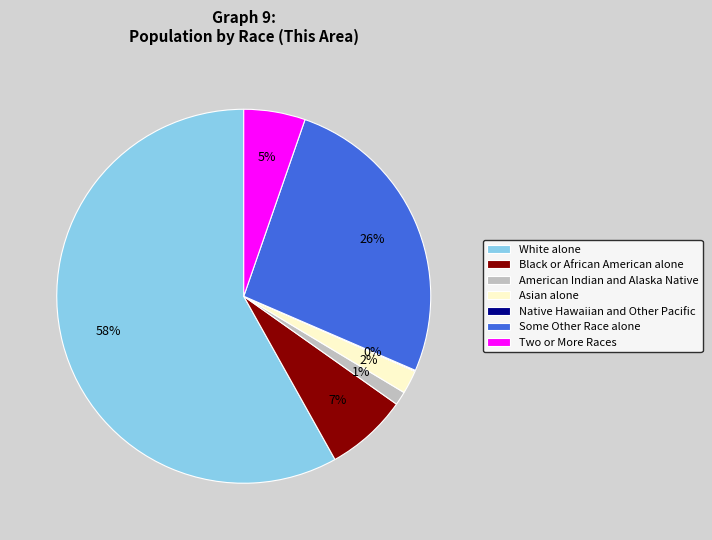

What percentage is the Asian alone slice, to the nearest percent?

2%